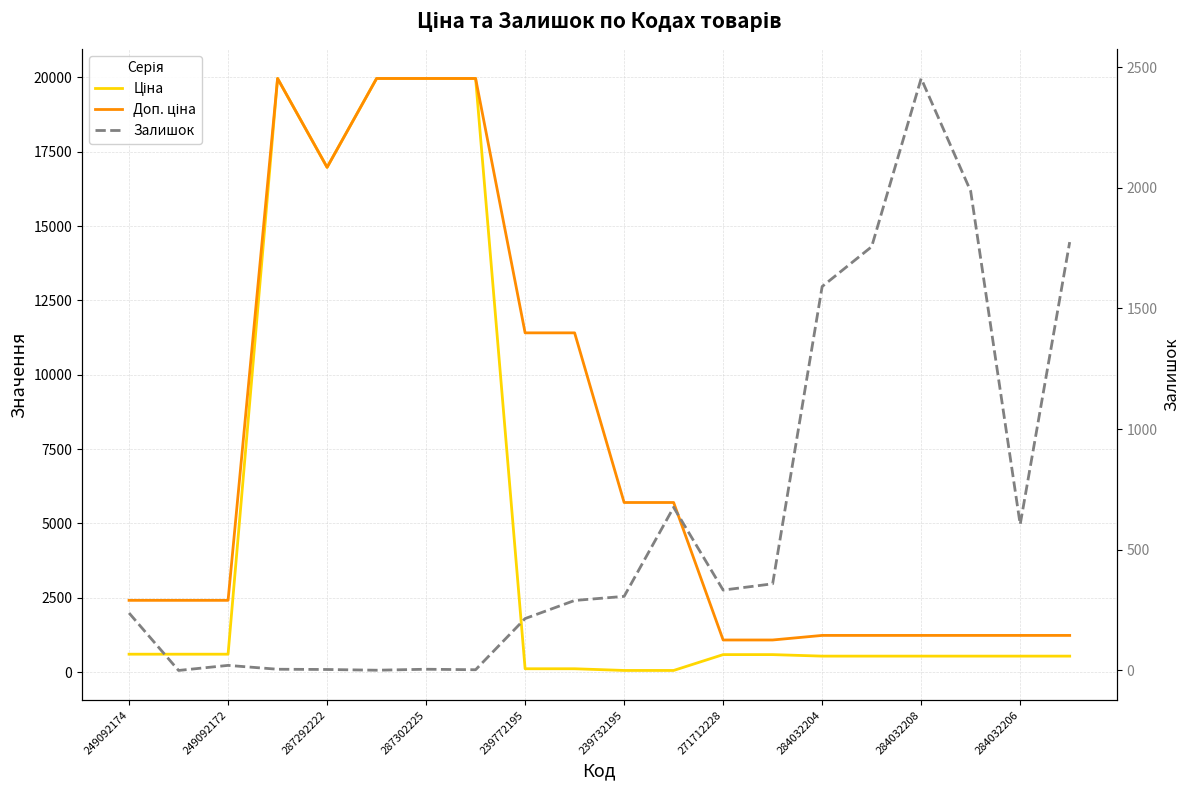

What is the spread (max minus min) of values at 284032204?

1052.0